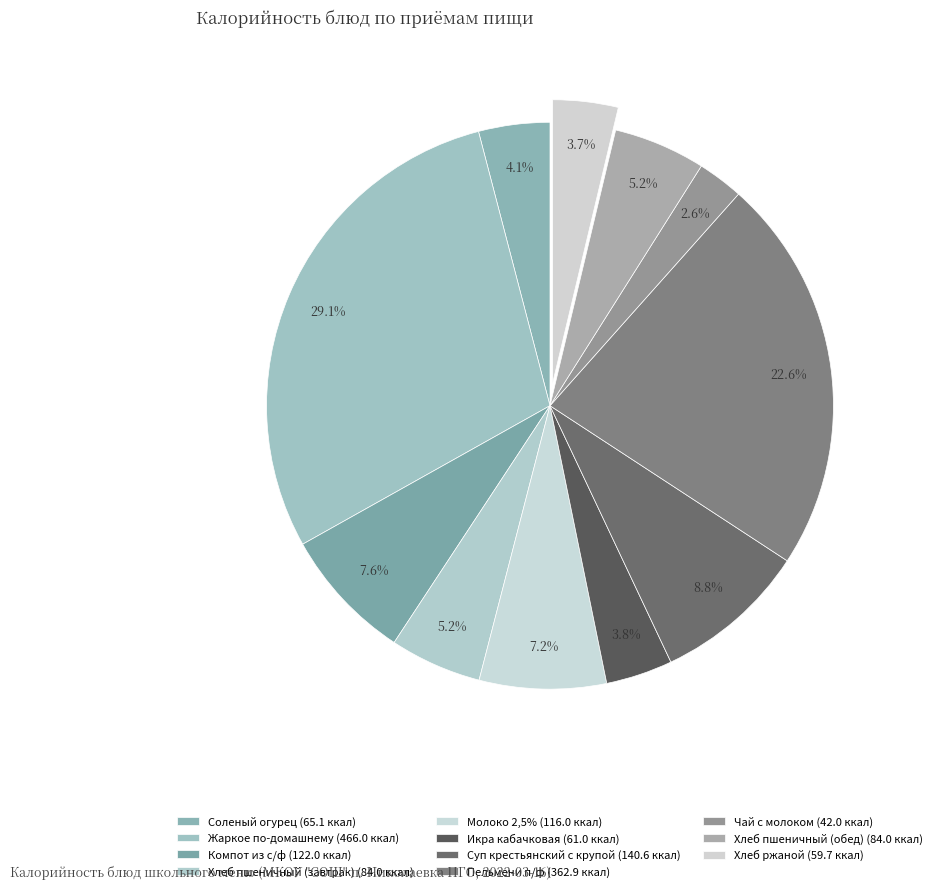

Combined, do Хлеб ржаной and Хлеб пшеничный (завтрак) account for over 50%?

No